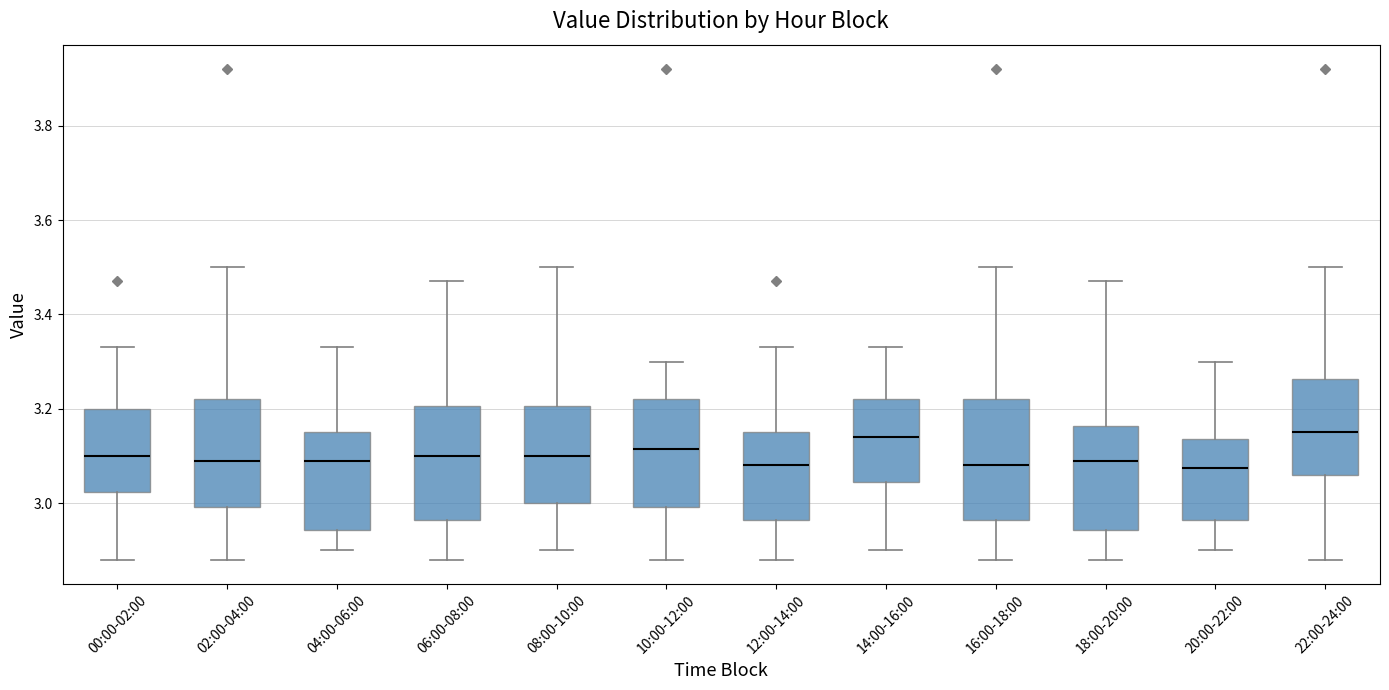

Where is the lower edge of the box for 08:00-10:00 on the y-axis? The values are not printed on the chart, so give them approximately, as read against the axis.

3.00